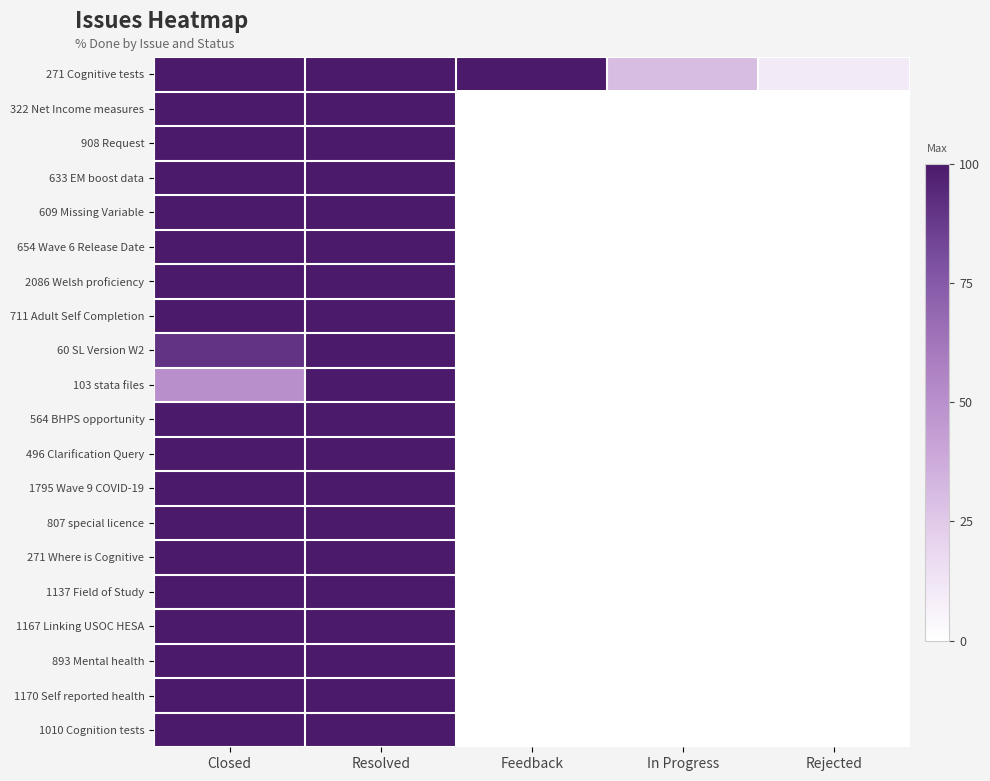

What is the difference between the highest and lowest values at Feedback?

100